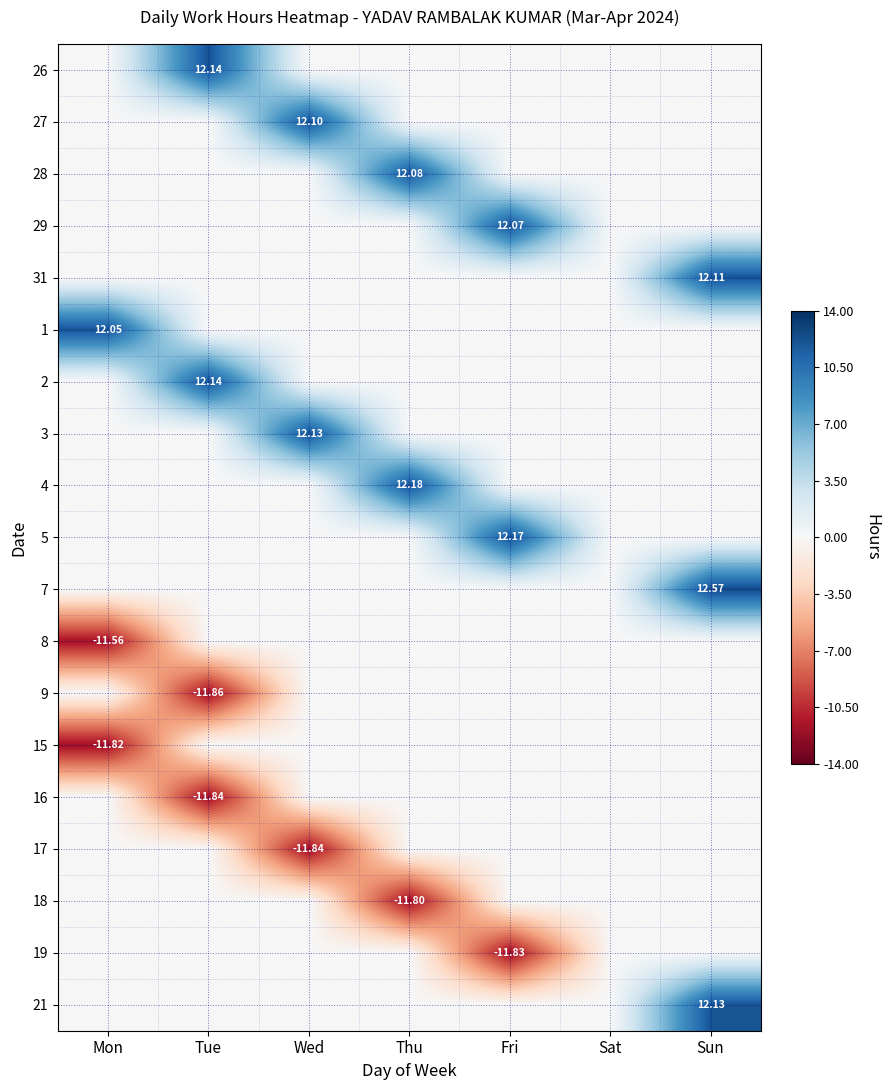

Is it true that 4 equals 12.2 at Thu?

True